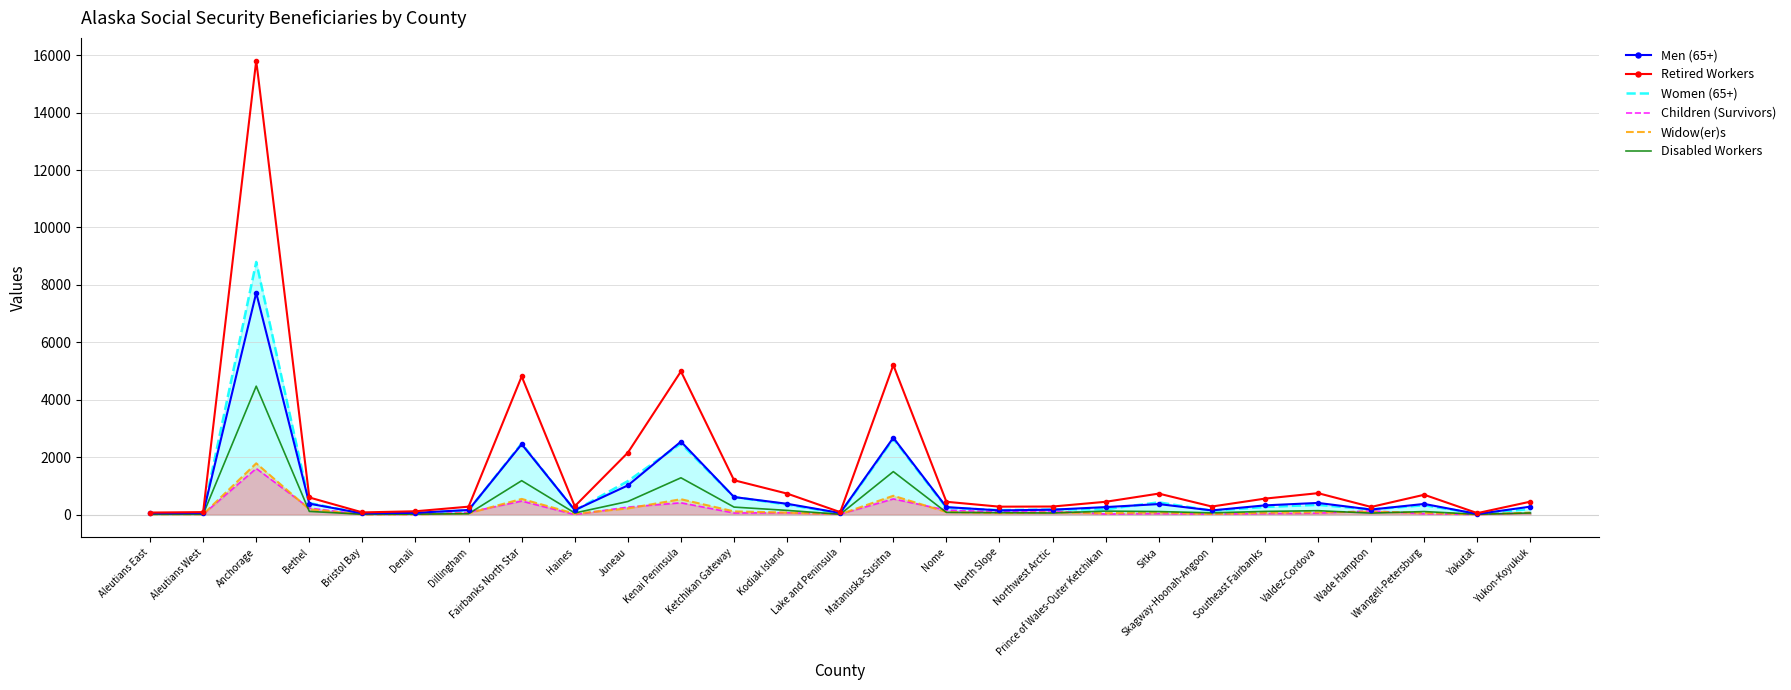

Rank the series by their maximum value, from highest to lowest.

Retired Workers, Women (65+), Men (65+), Disabled Workers, Widow(er)s, Children (Survivors)